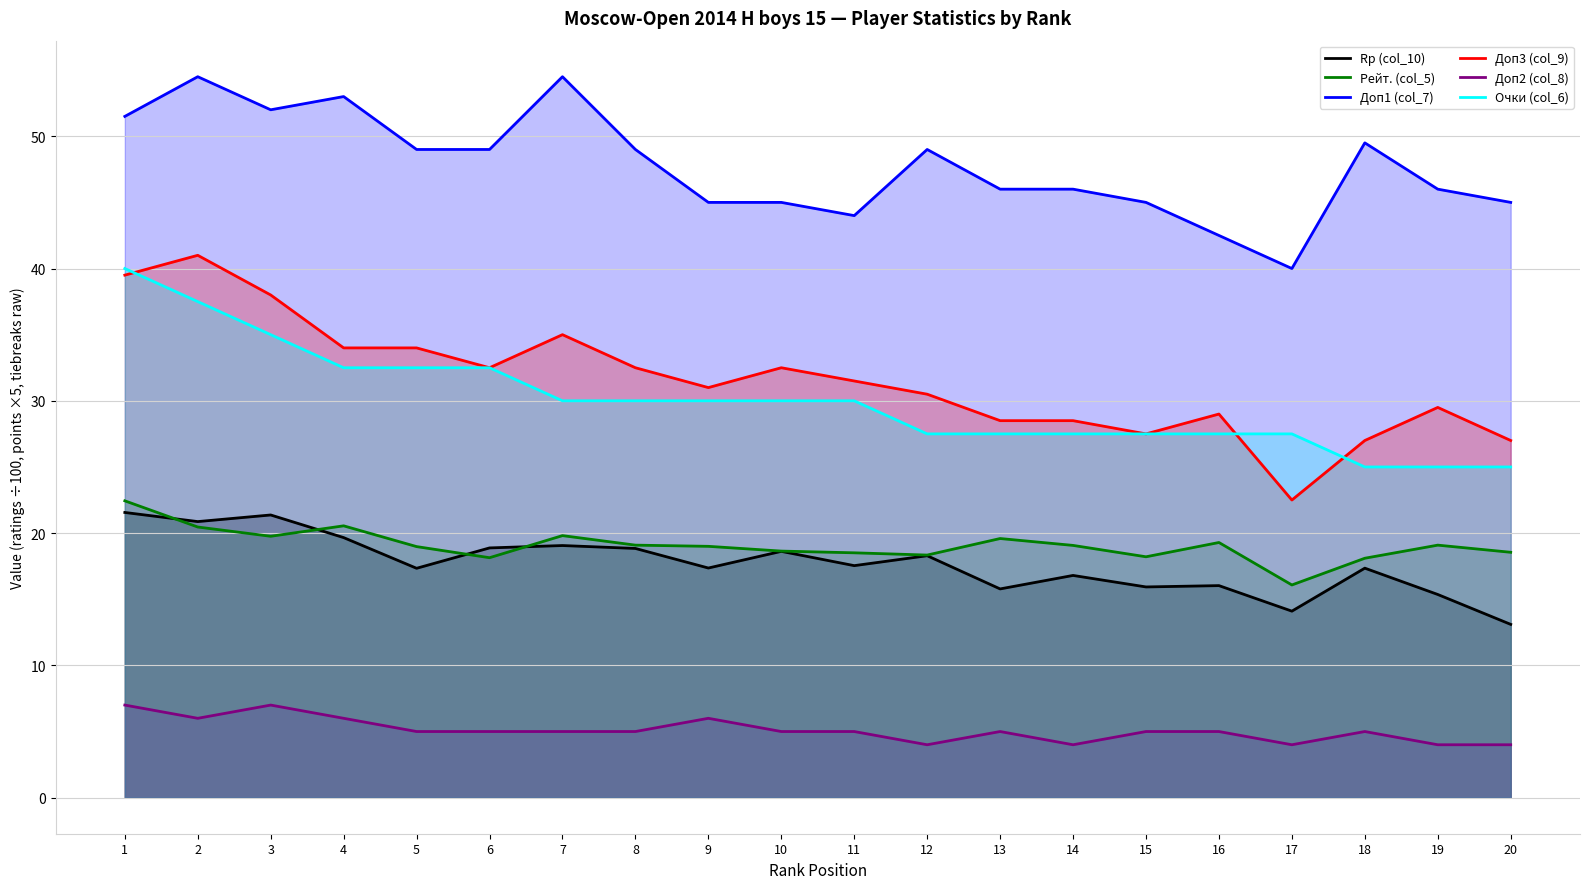

At which category is the sum across all series the highest?

1